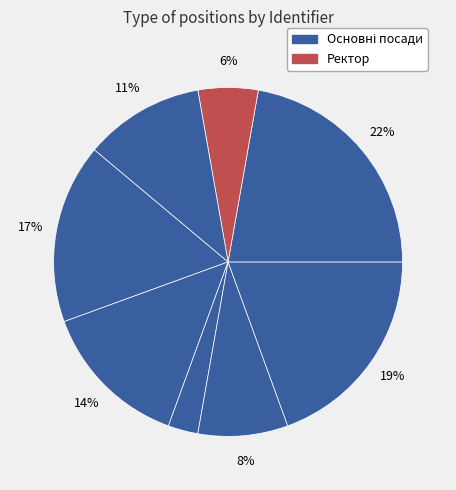

Is there a majority slice in this chart?

No